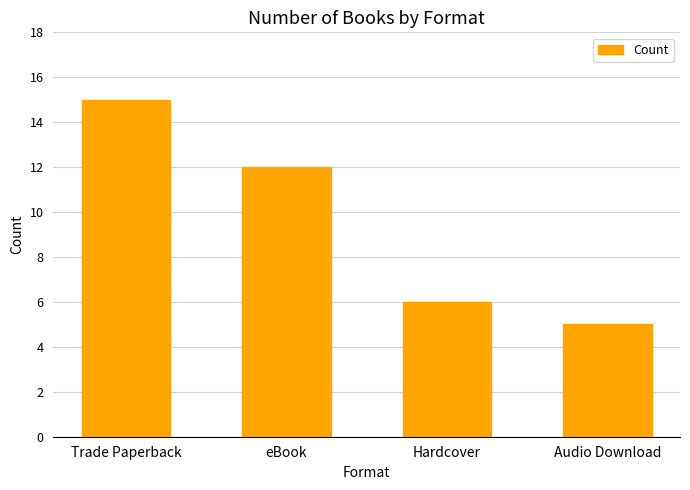

What position from the left is Audio Download?

4